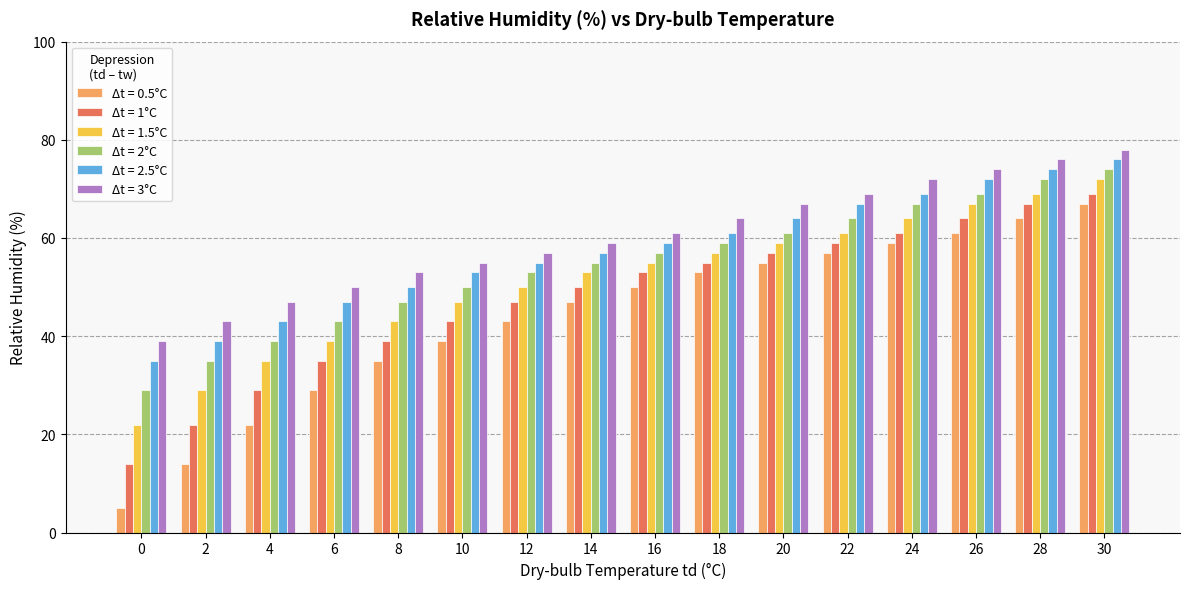

How many groups of bars are there?

16